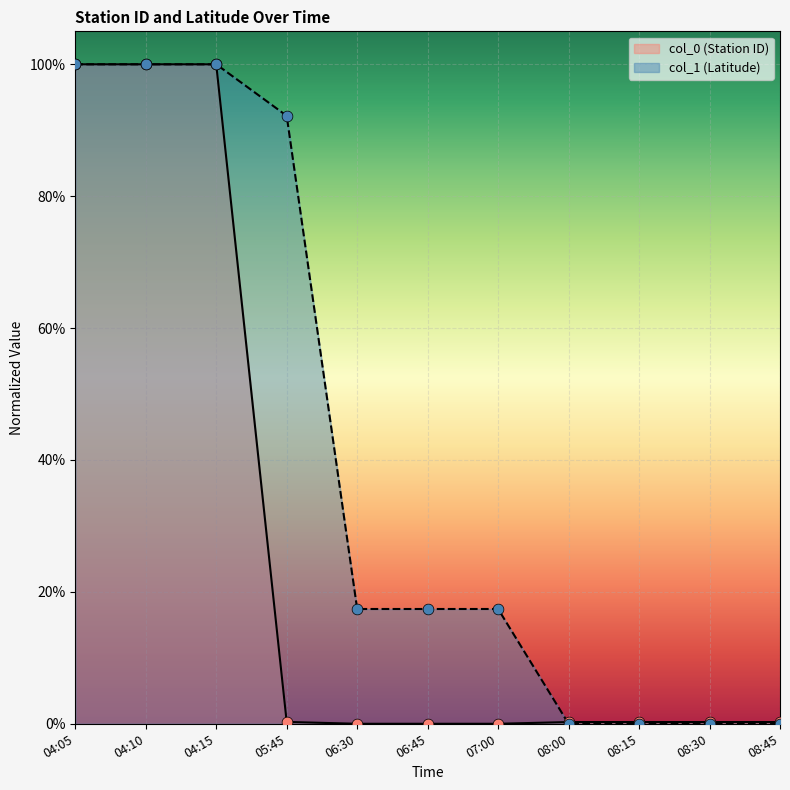

What are all the series names shown in the legend?

col_0 (Station ID), col_1 (Latitude)